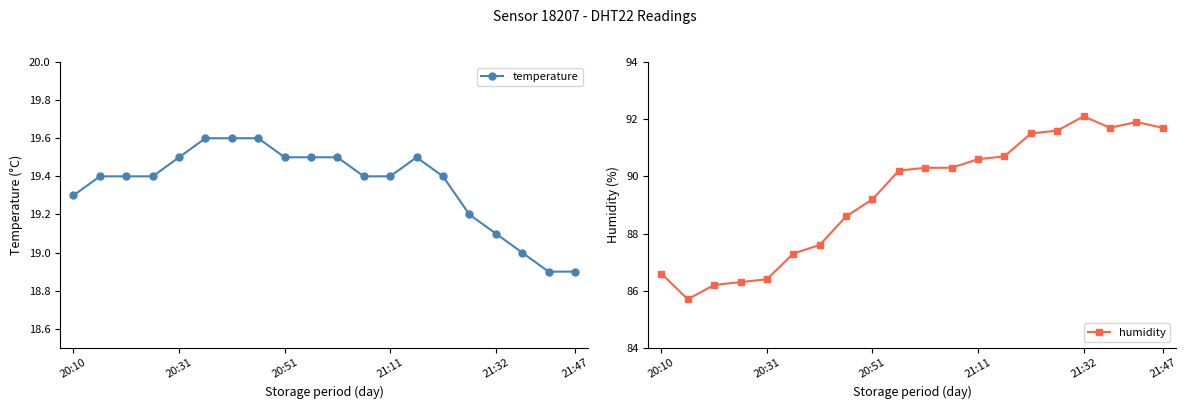

Which series has the largest total across all categories?

humidity